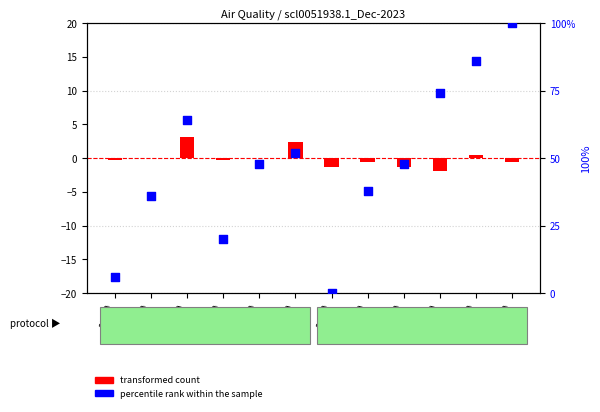

Which series contains the highest Y value?

percentile rank within the sample